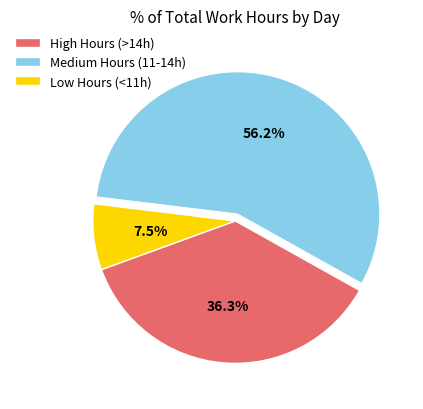

What is the largest slice in the pie chart?

Medium Hours (11-14h)